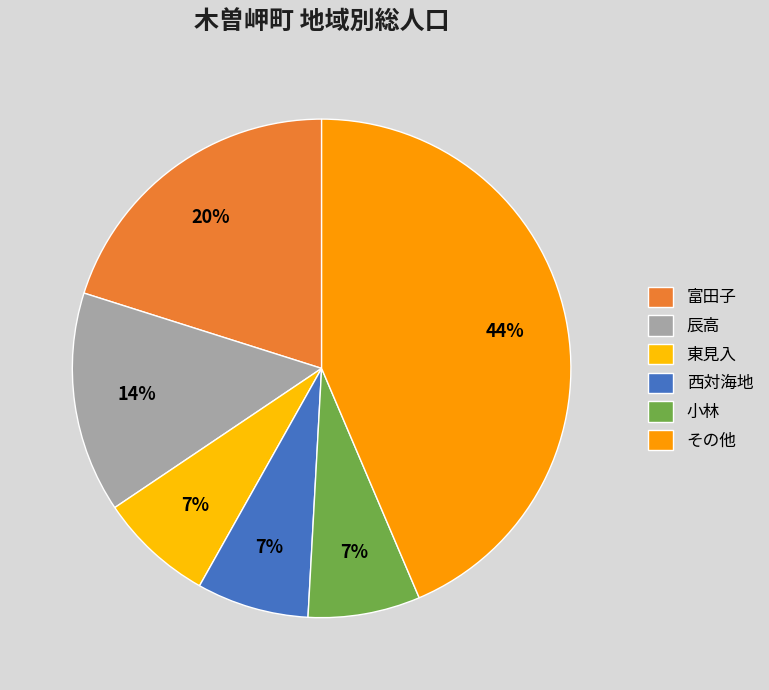

Count the number of slices in the pie.

6